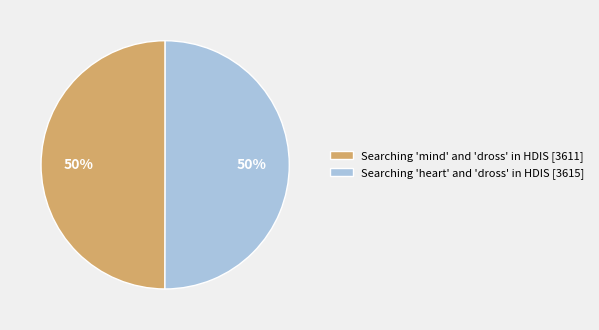

What percentage is the Searching 'mind' and 'dross' in HDIS [3611] slice, to the nearest percent?

50%